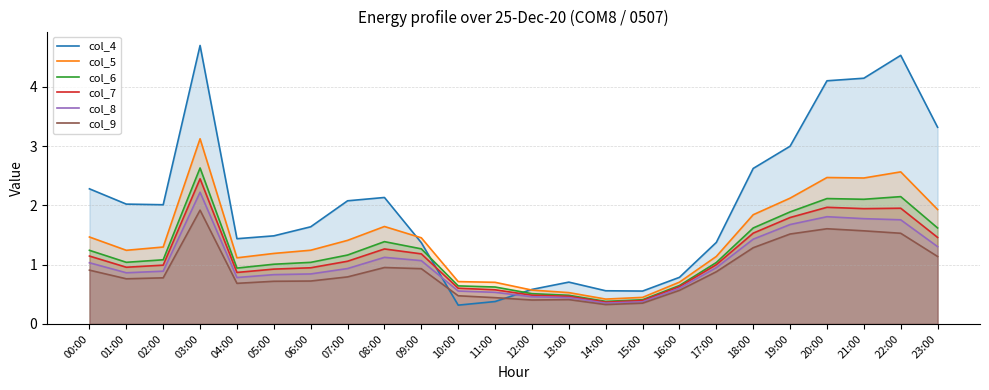

The col_9 series shows 0.6 at 12:00. True or false?

False